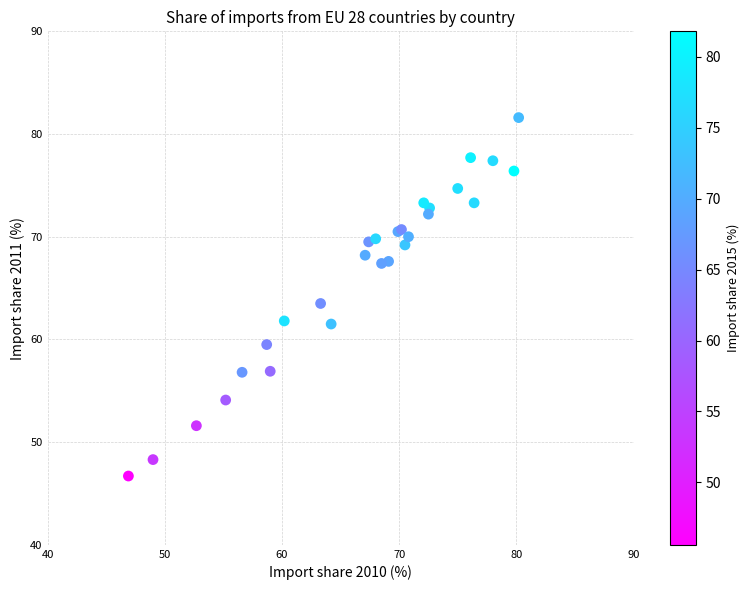

What Y value in the scatter plot is closest to 64?

63.5